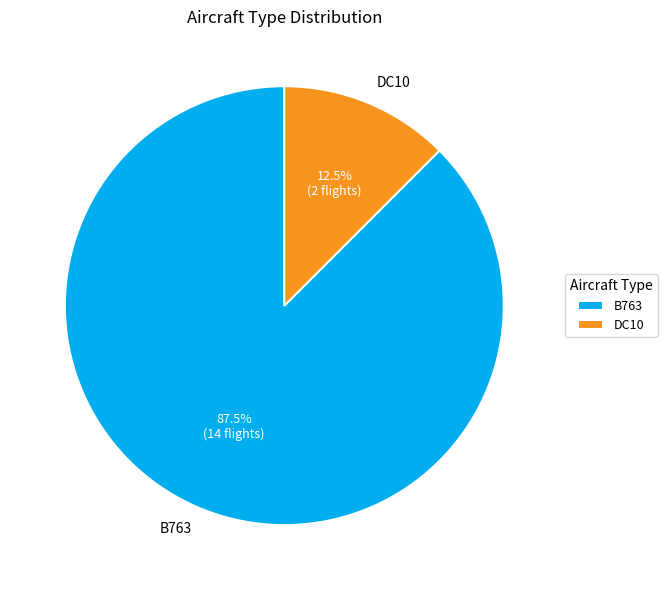

Rank the categories by value from highest to lowest.

B763, DC10